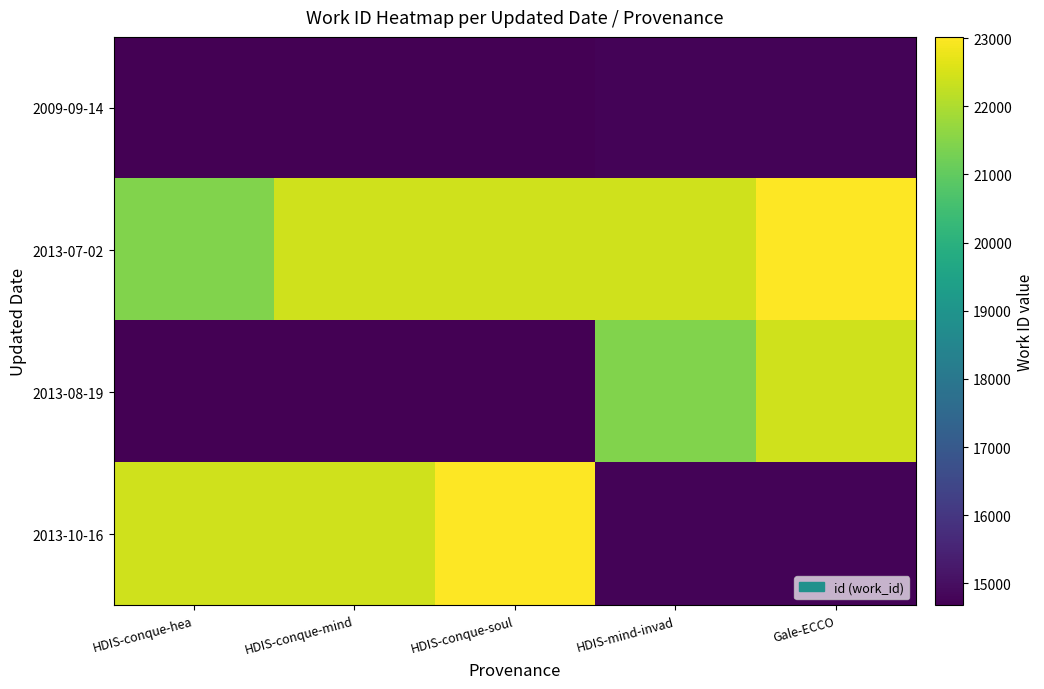

At how many categories does at least one series exceed 20015?

5